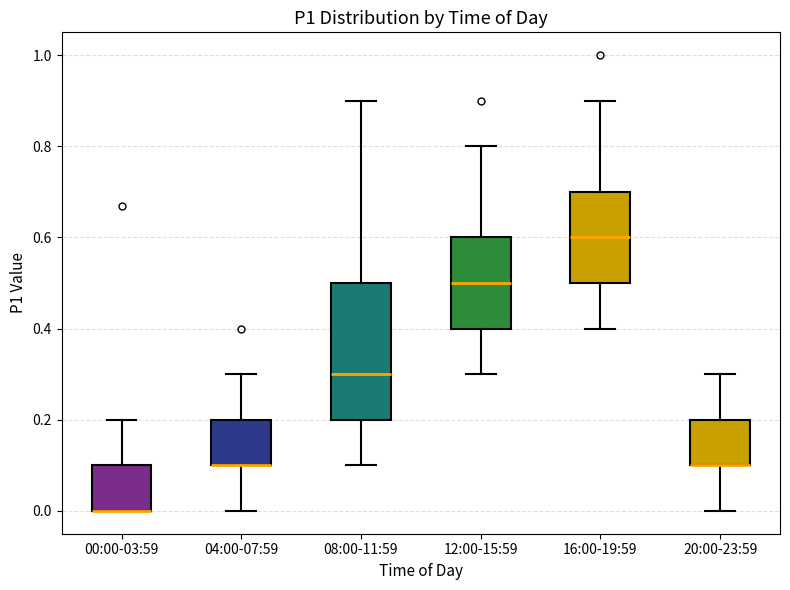

Which box is the tallest, from its lower edge to its upper edge?

08:00-11:59